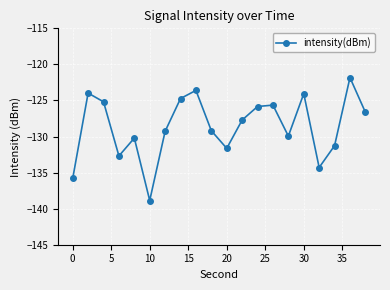

What is the average value?

-128.6